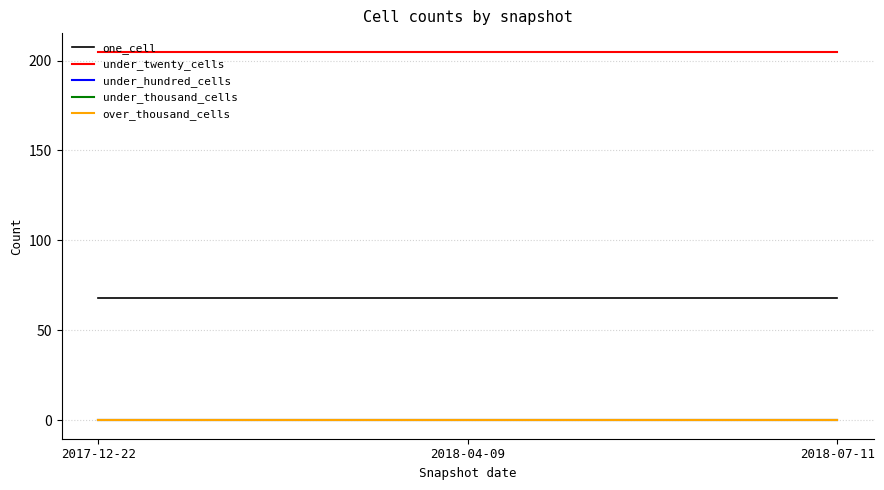

The value of one_cell at 2018-07-11 is 68. True or false?

True